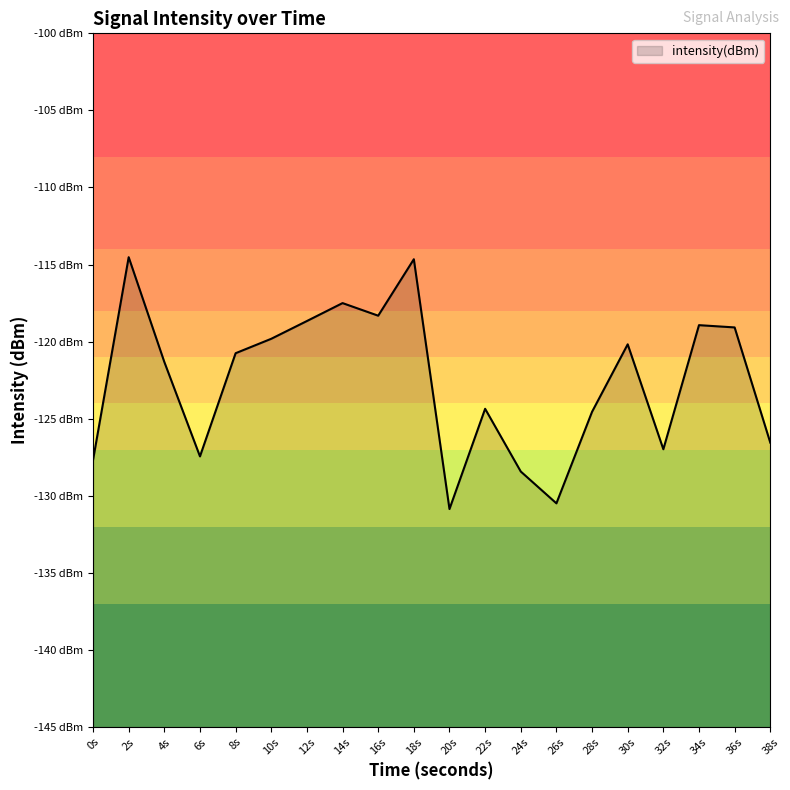

List the labels in order of value, largest first.

2s, 18s, 14s, 16s, 12s, 34s, 36s, 10s, 30s, 8s, 4s, 22s, 28s, 38s, 32s, 6s, 0s, 24s, 26s, 20s